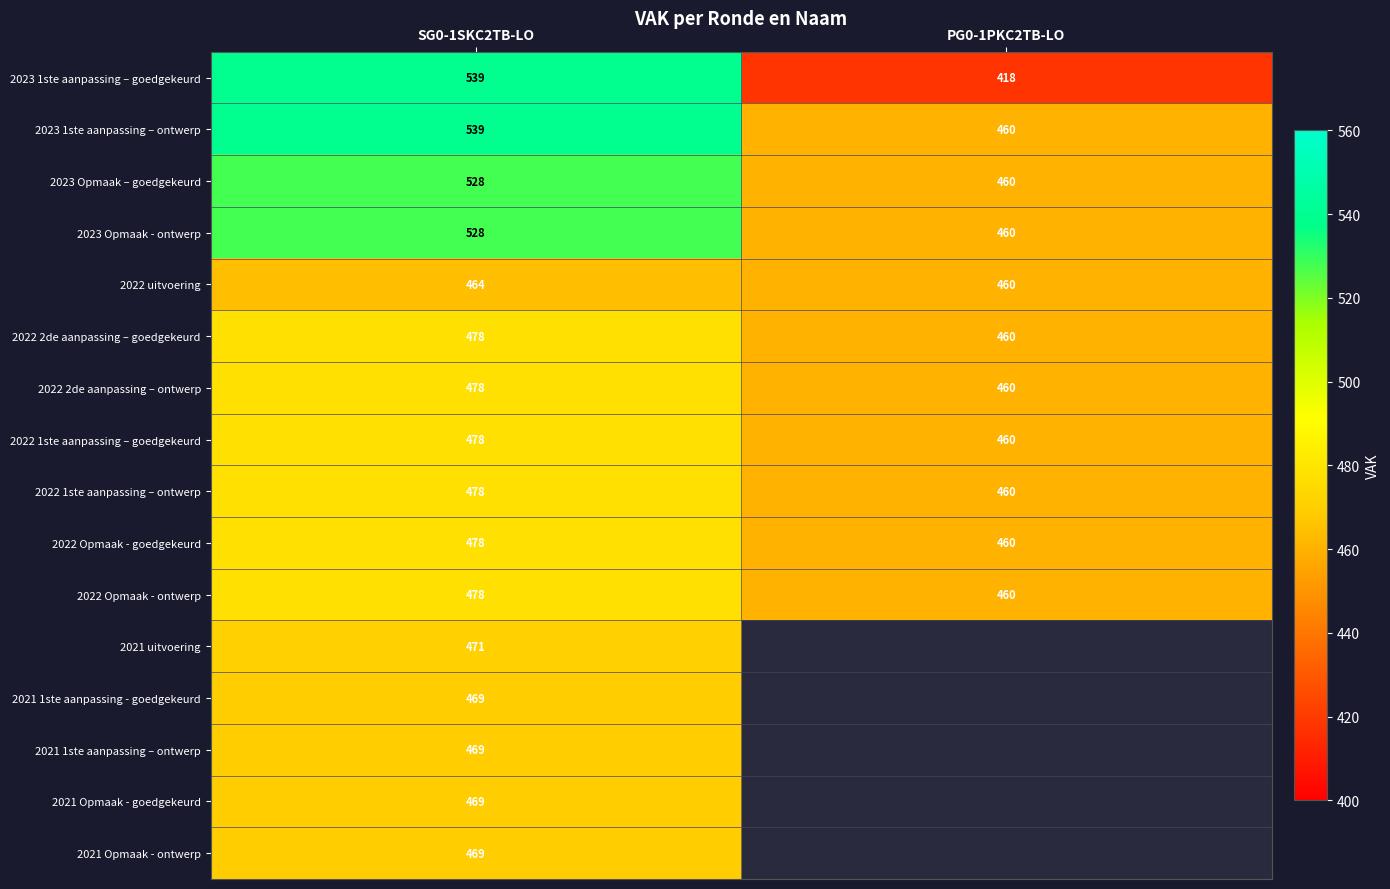

Which category has the highest value in the 2022 2de aanpassing – ontwerp series?

SG0-1SKC2TB-LO